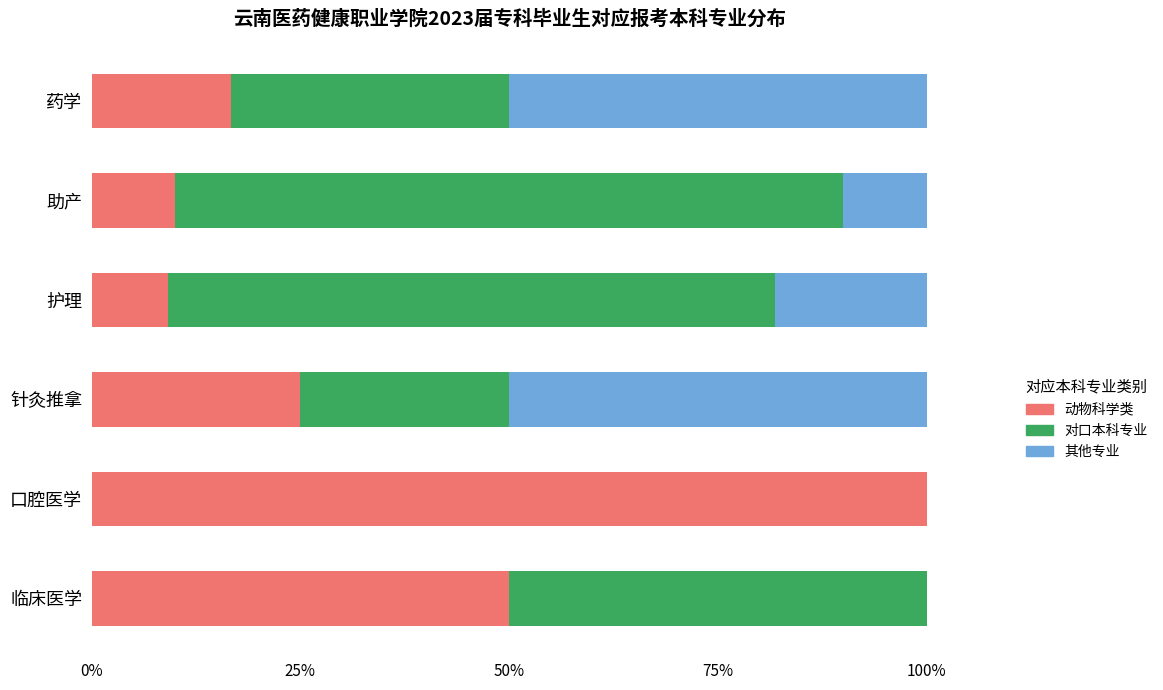

What is the sum of the 动物科学类 values at 药学 and 助产?

26.7